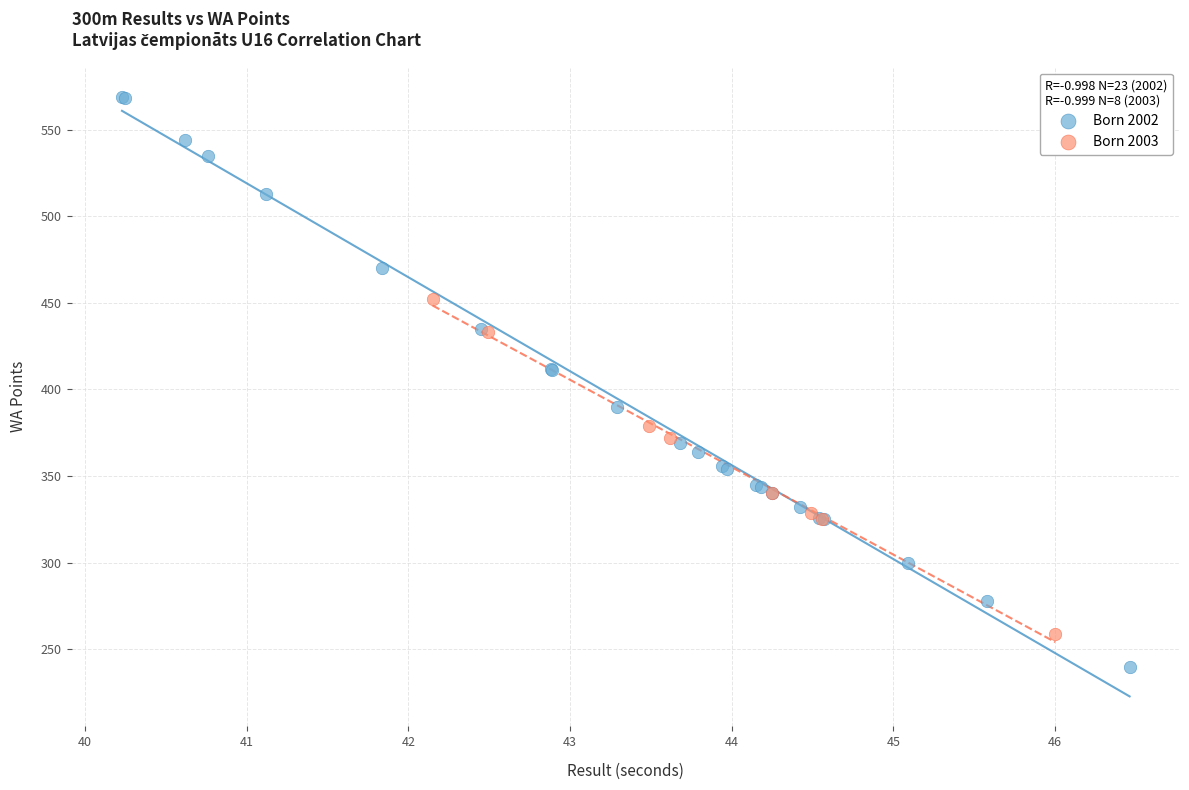

Which series contains the highest Y value?

Born 2002